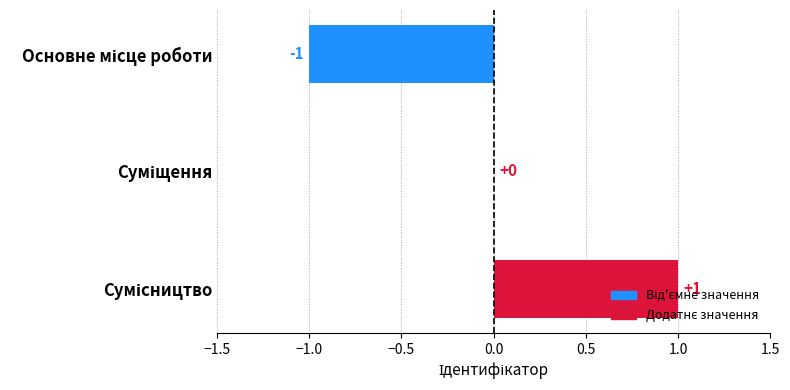

How many values are between -1 and 1?

3